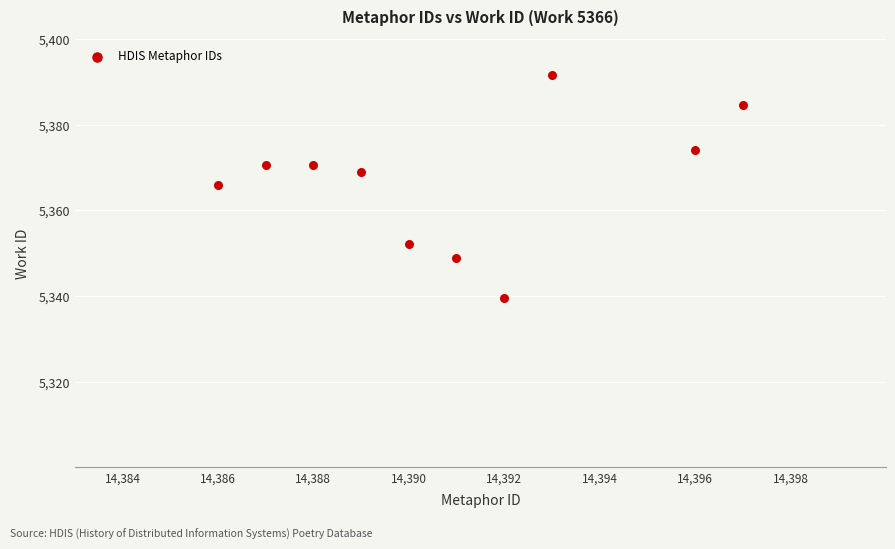

What Y value in the scatter plot is closest to 5365?

5366.0